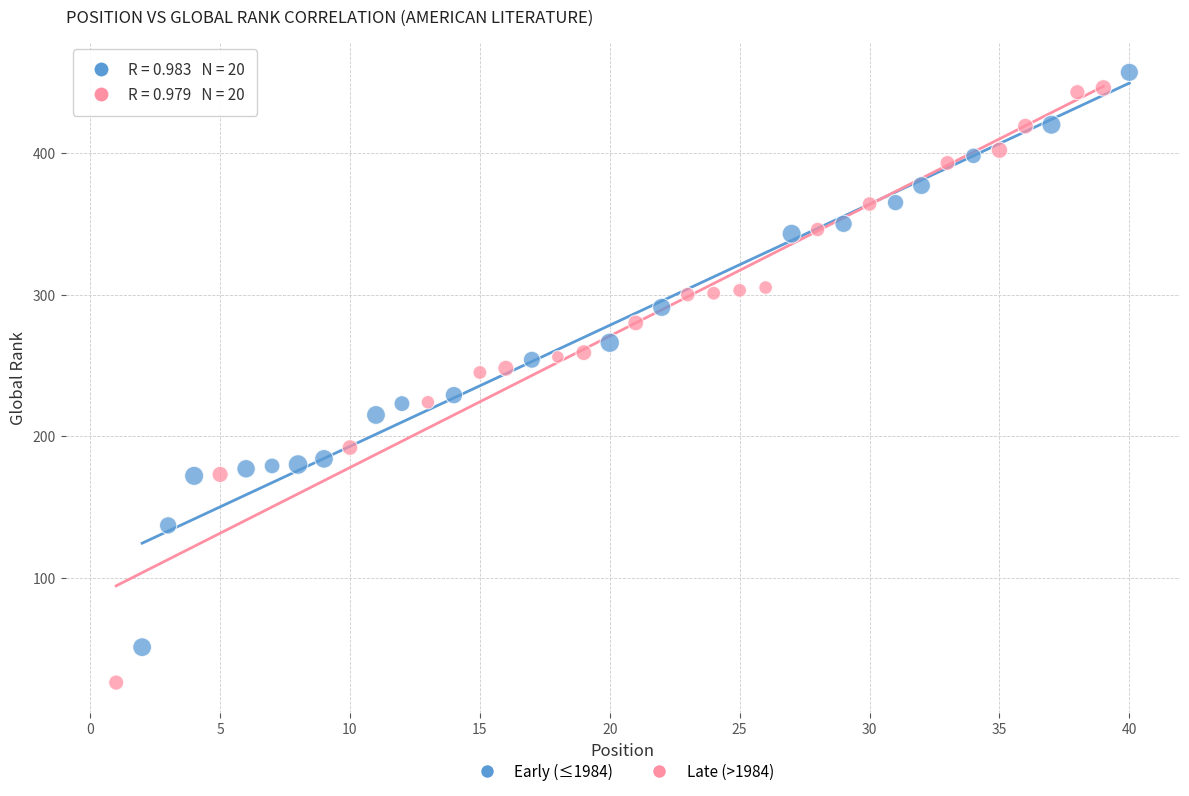

What are all the series names shown in the legend?

Early (≤1984), Late (>1984)